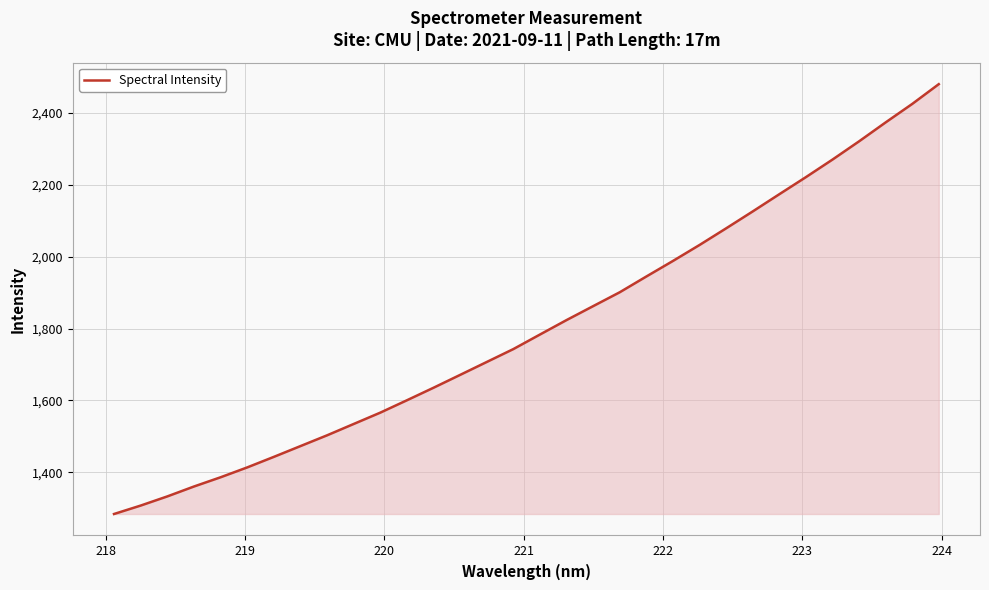

What is the difference between the maximum and minimum values?

1196.7